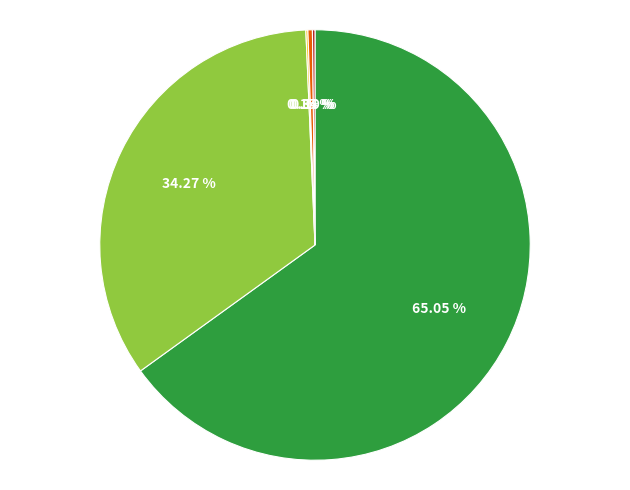

To the nearest percent, what is the difference between the largest and smallest slice percentages?

65%